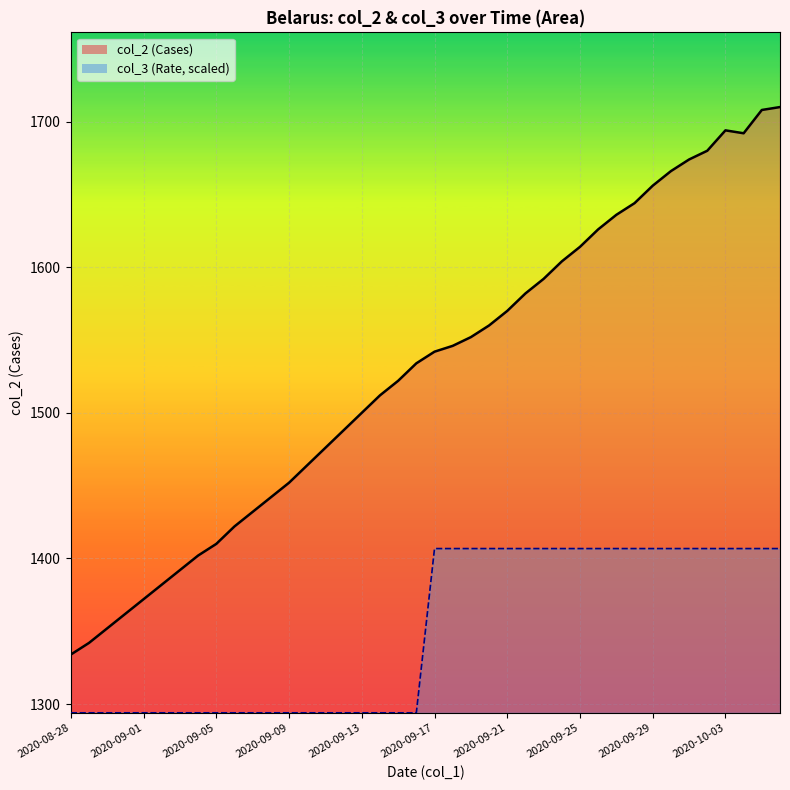

Which series has the largest total across all categories?

col_2 (Cases)